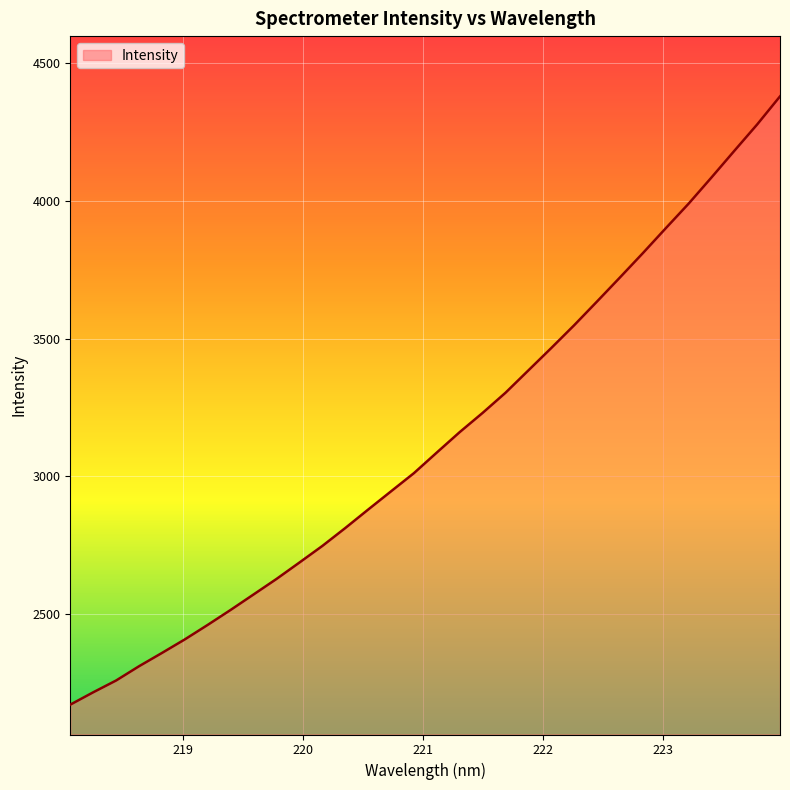

What is the maximum value shown in the chart?

4380.3